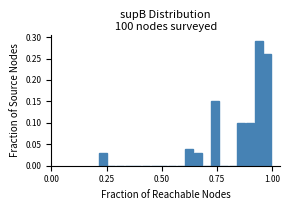

Around what value on the x-axis is the tallest bar? Give the approximate position of its centre, as read against the axis.

0.95